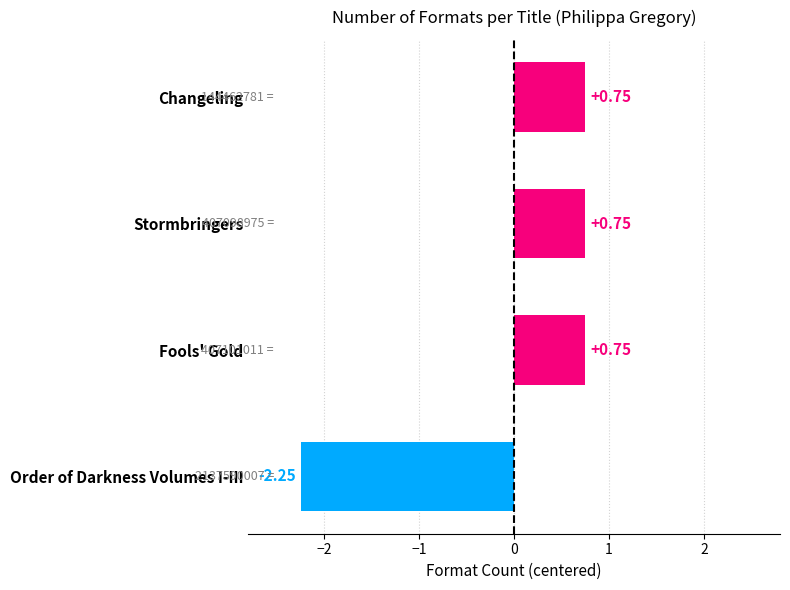

What is the sum of the values at Fools' Gold and Order of Darkness Volumes I-III?

-1.5